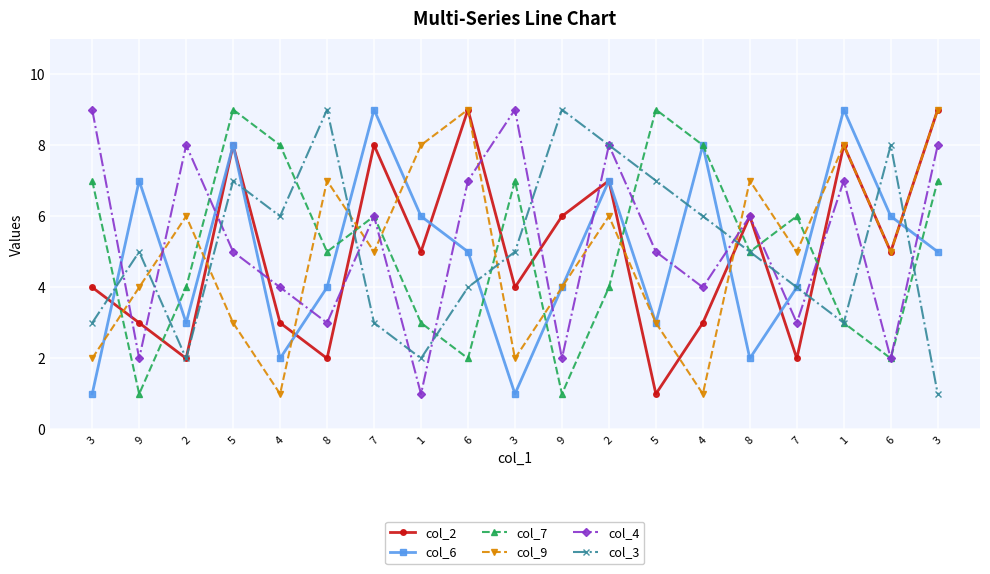

How many distinct data groups are displayed?

6